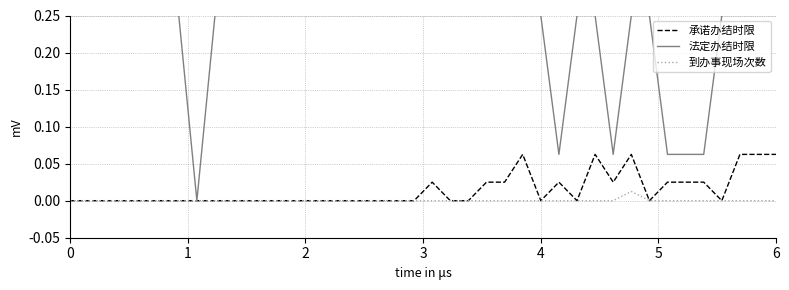

Which series has the largest range (max minus min)?

法定办结时限